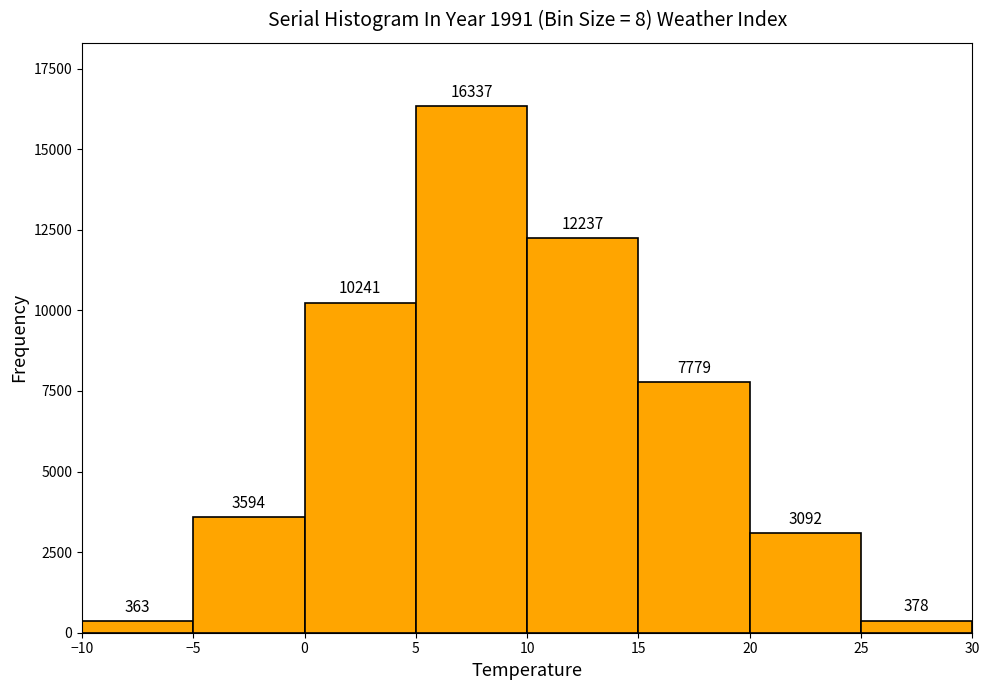

Which range on the x-axis has the tallest bar?

5 to 10